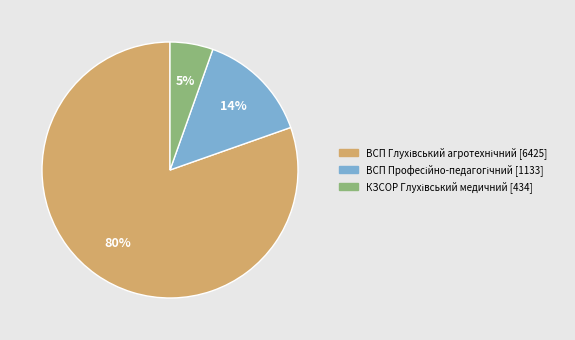

To the nearest percent, what is the average slice percentage?

33%